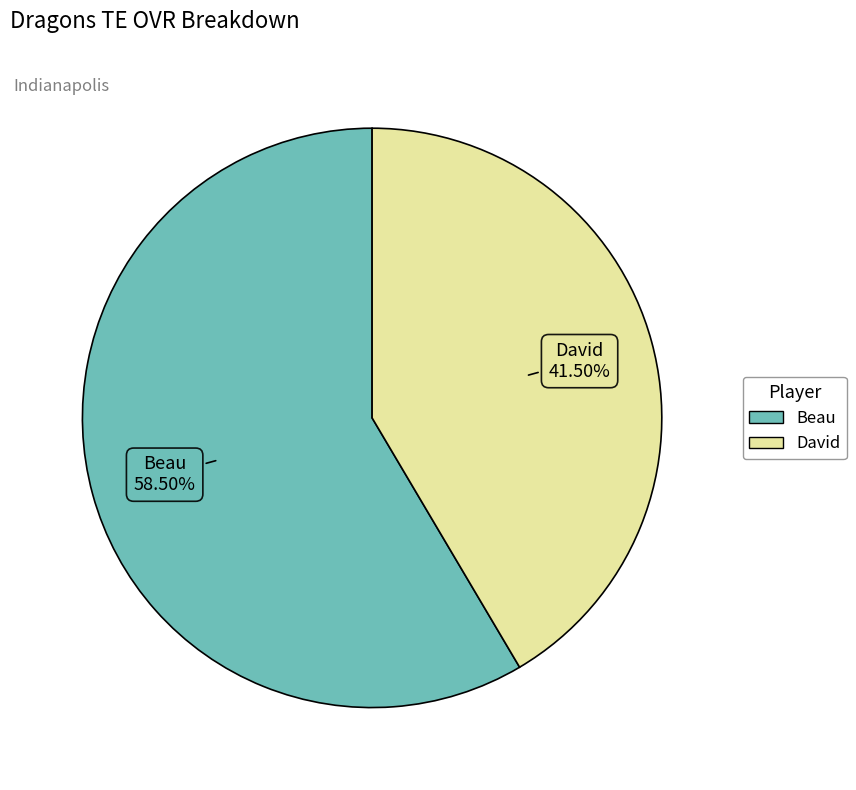

What is the ratio of the value at Beau to the value at David?

1.4